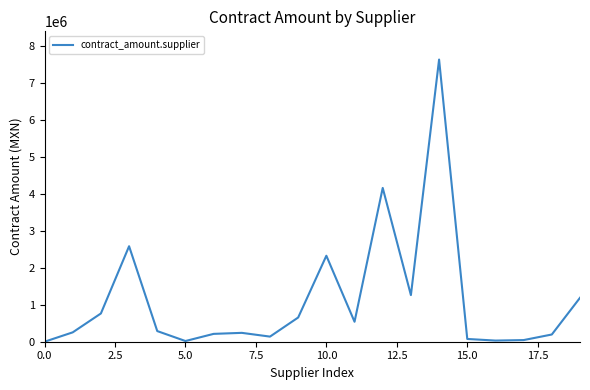

What is the maximum value shown in the chart?

7634979.0